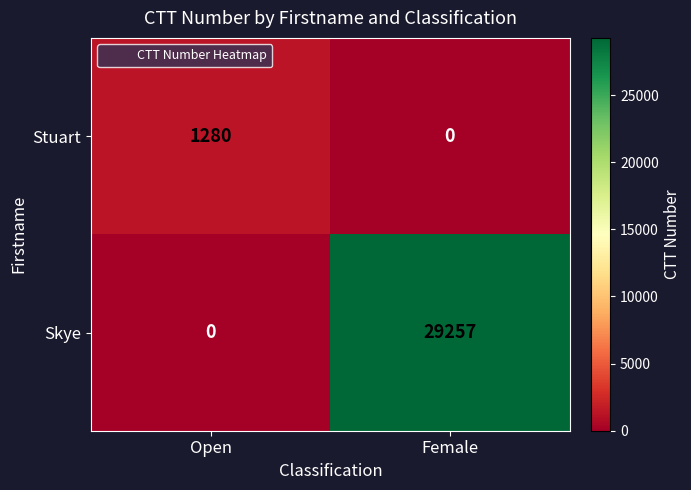

Which series has the widest spread of values?

Skye